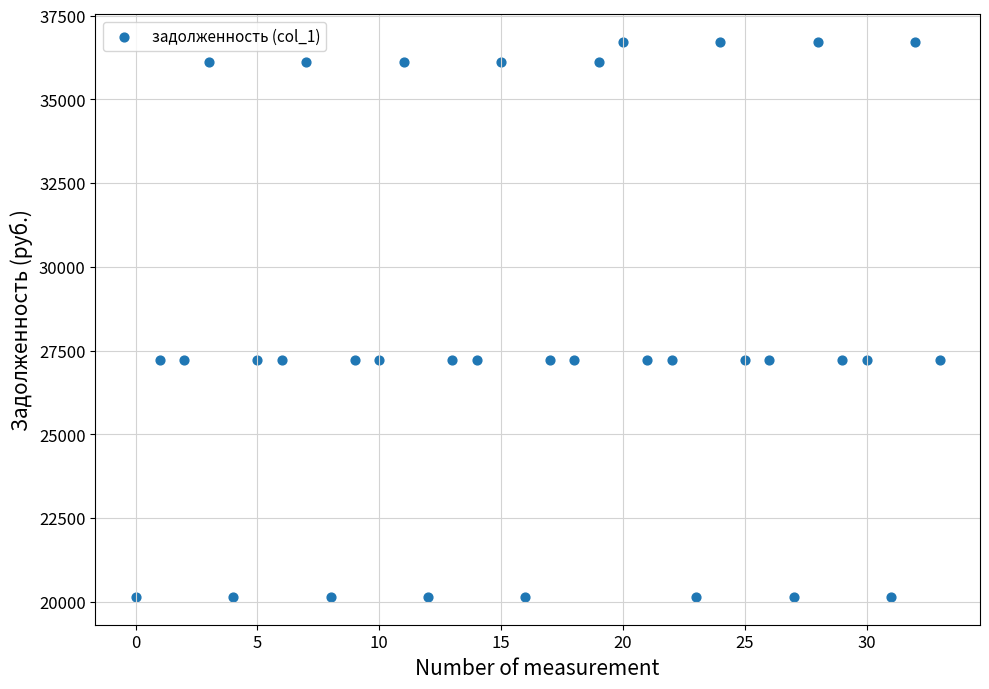

What is the range of Y values (max minus min)?

16576.1